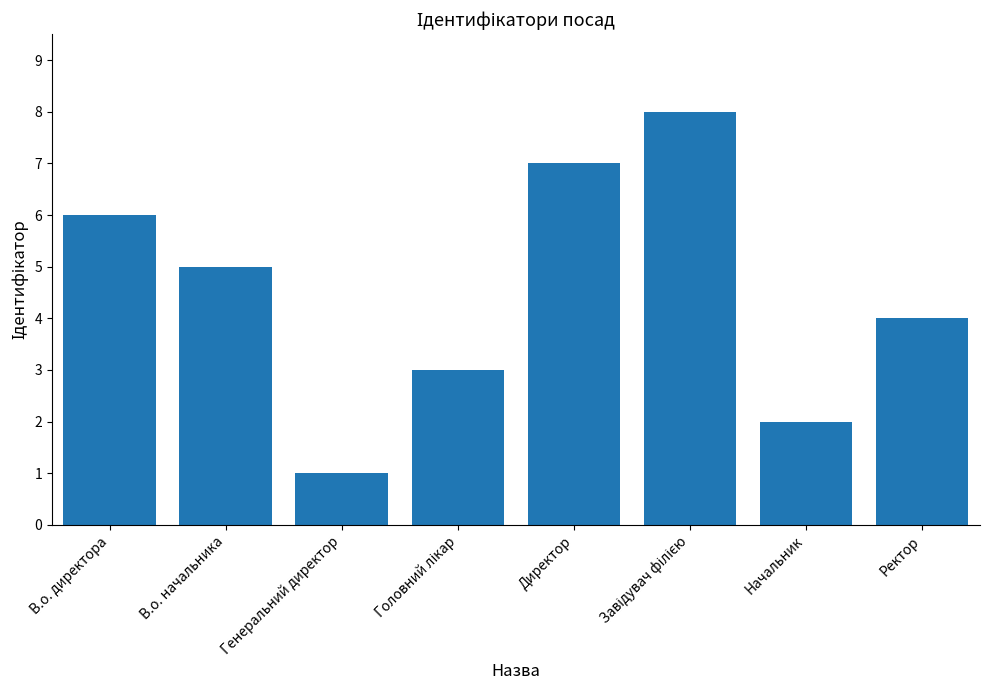

What is the difference between the maximum and minimum values?

7